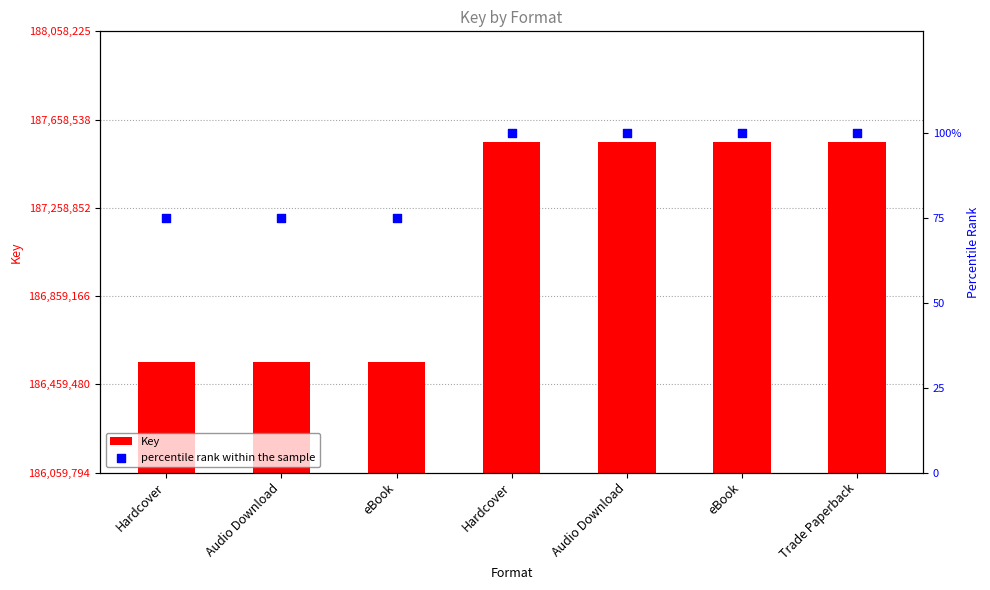

Which series has the largest total across all categories?

Key